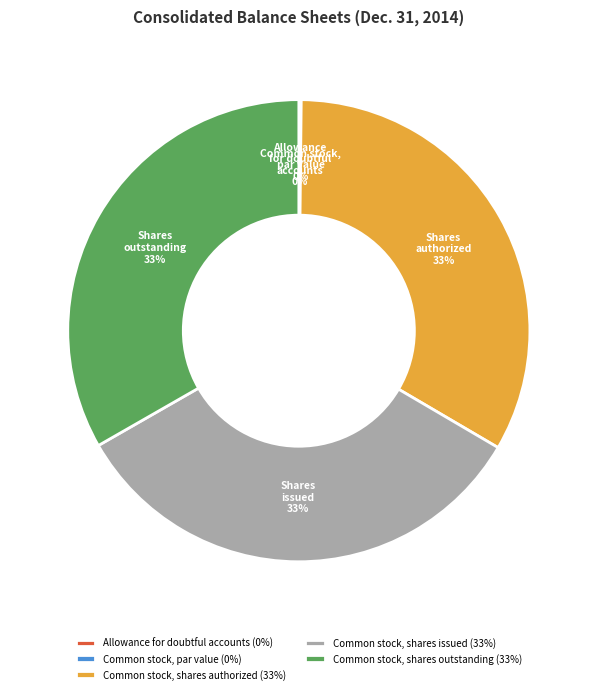

Does any single category account for the majority?

No